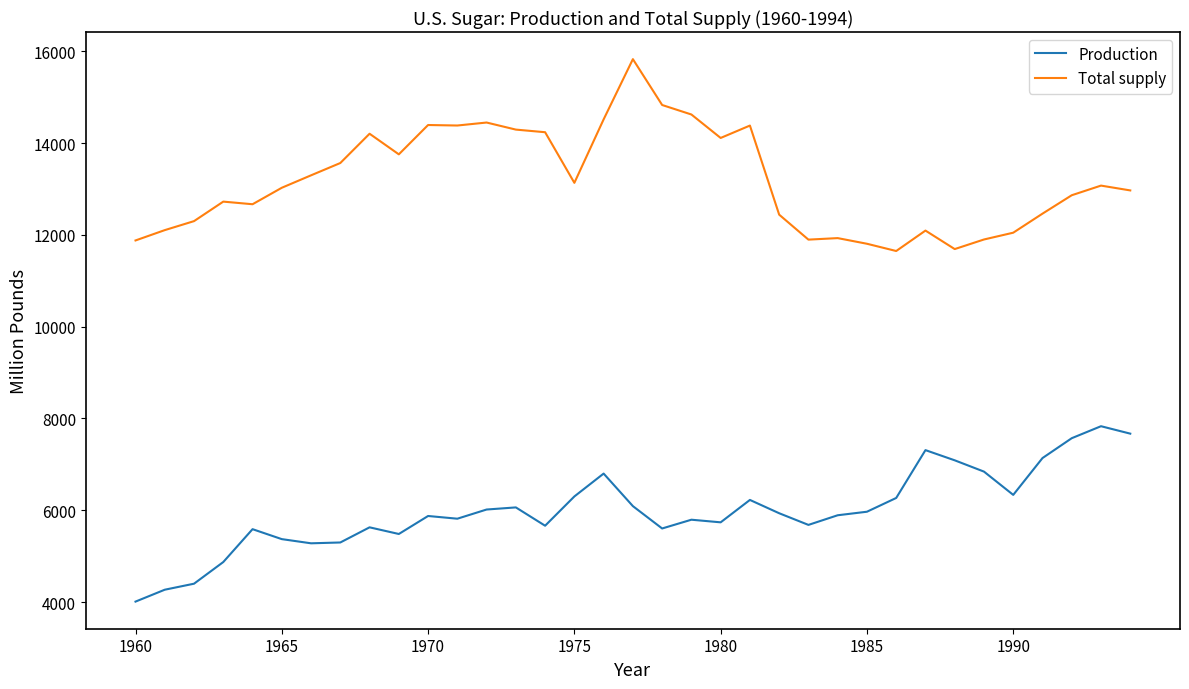

True or false: Total supply and Production intersect in this chart.

False